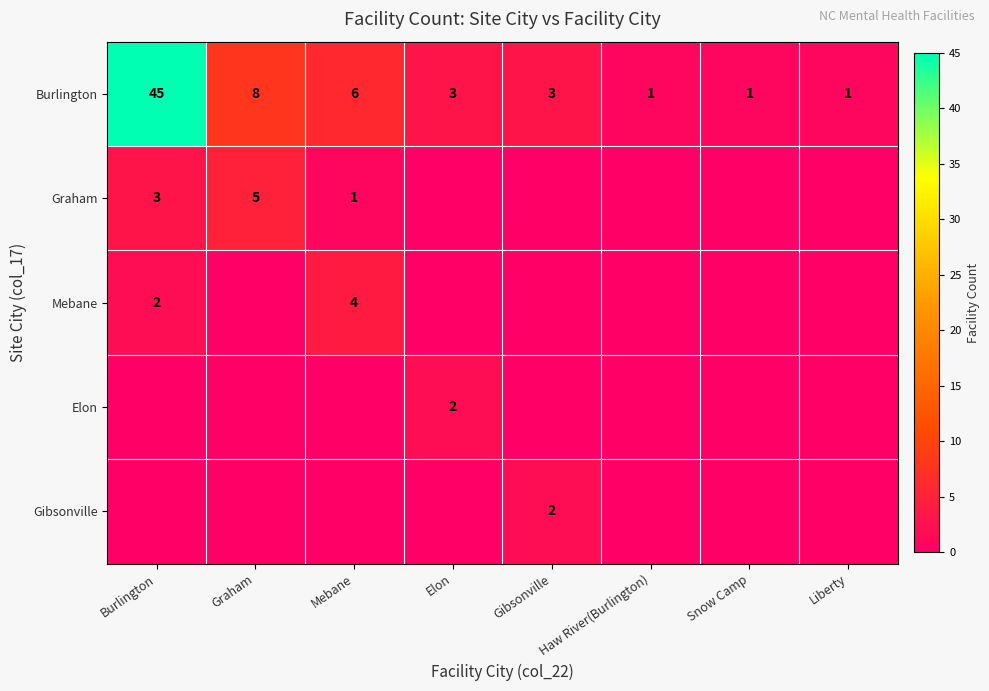

The Burlington series shows 1 at Haw River(Burlington). True or false?

True